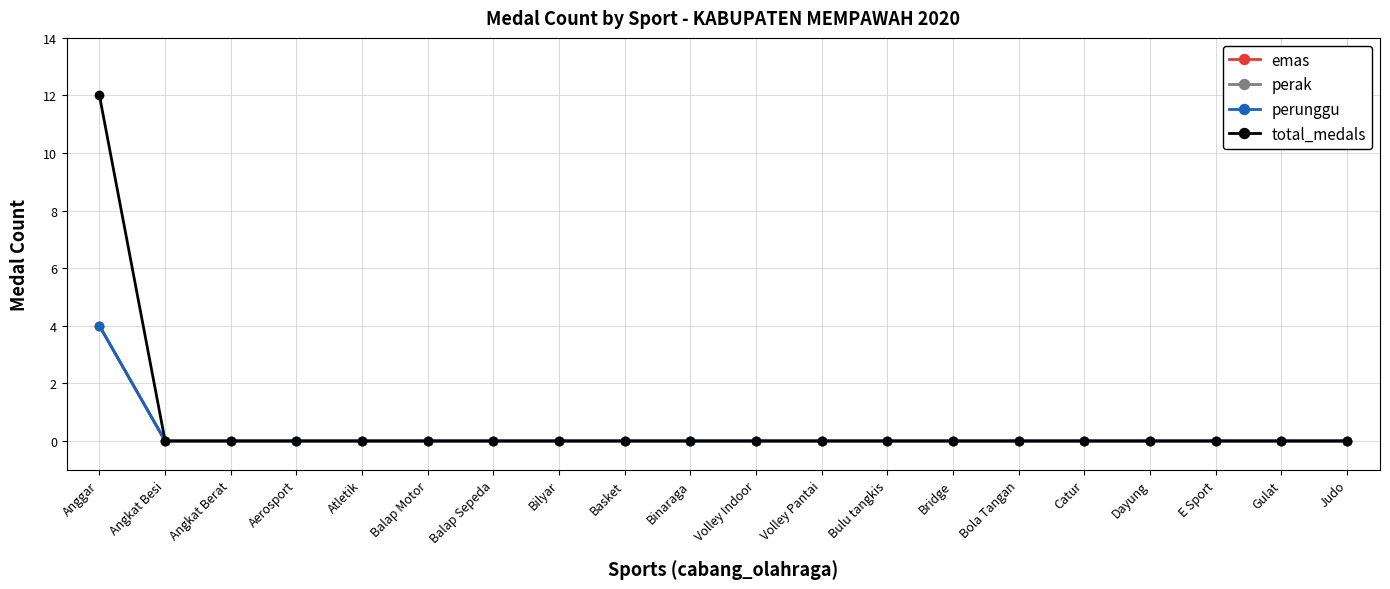

Where is perak nearest to the value 2?

Anggar